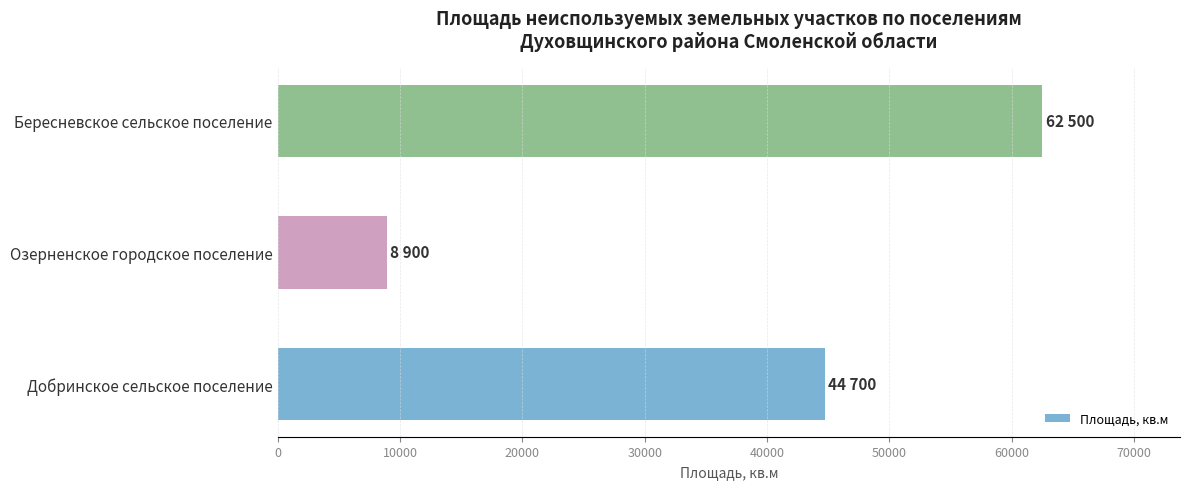

What is the sum of all values?

116100